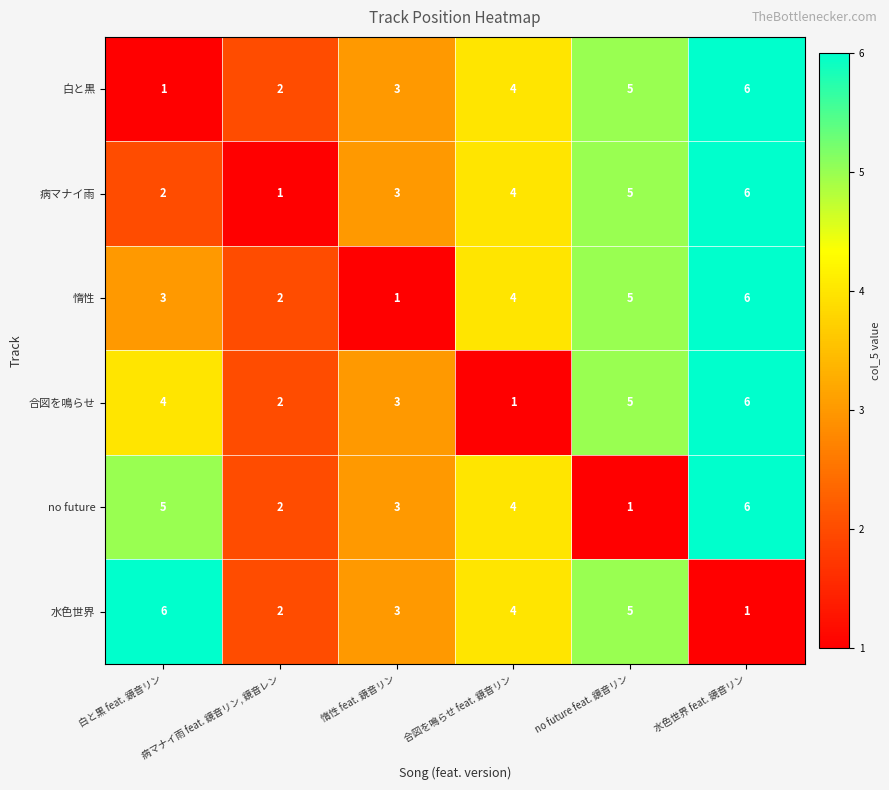

What is the greatest value displayed?

6